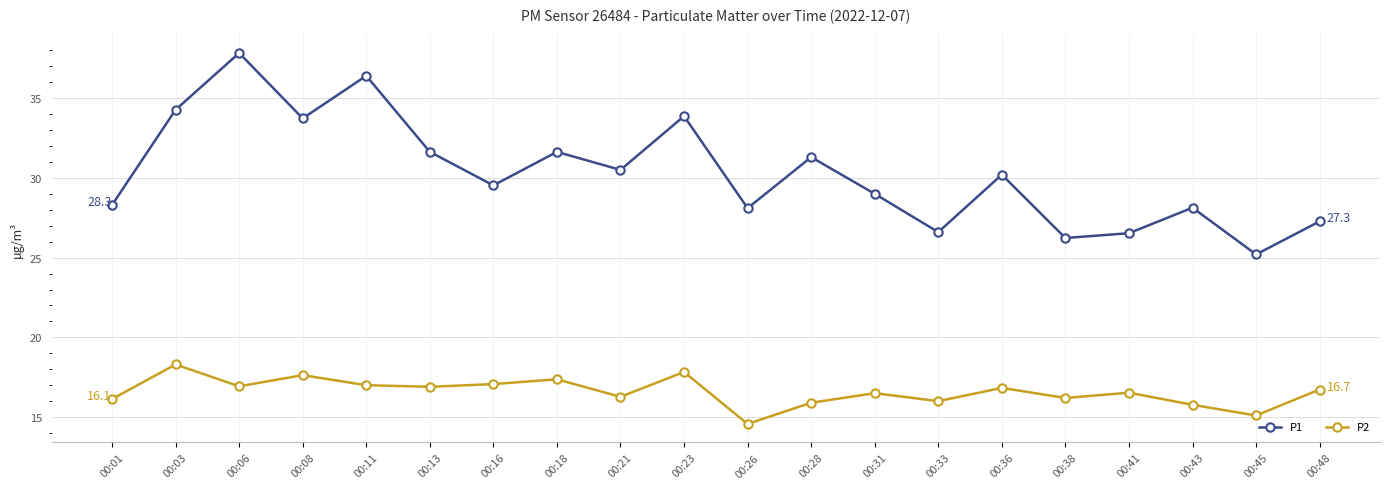

Rank the series by their maximum value, from highest to lowest.

P1, P2